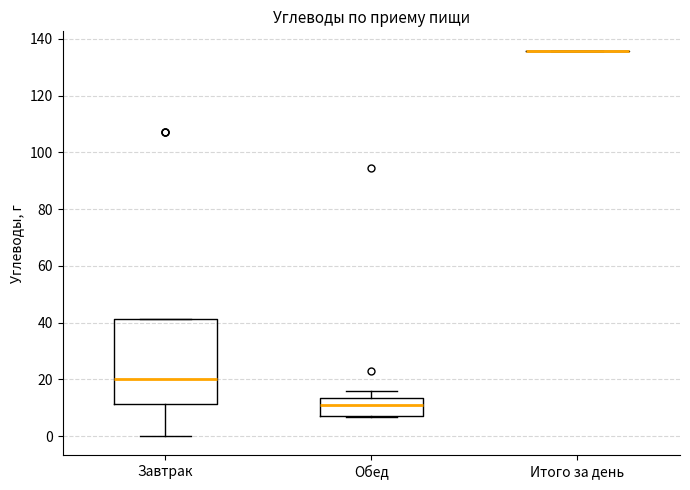

Reading left to right, transcribe this box plot: for each box, give where its median line is, the range the box spans, and where its two whiskers end, as read against the y-axis. The values are not printed on the chart, so give them approximately, as read against the axis.

Завтрак: median 20, box 12 to 42, whiskers 0 to 42
Обед: median 10, box 8 to 14, whiskers 6 to 16
Итого за день: box collapsed to a line at 136, whiskers 136 to 136